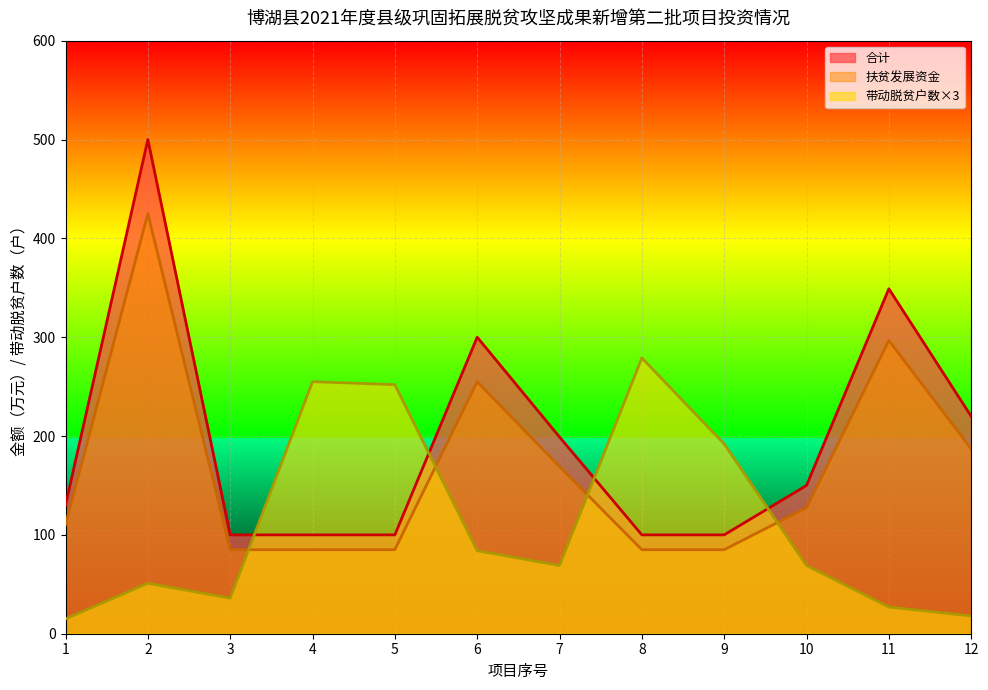

What is the difference between the 扶贫发展资金 values at 10 and 9?

42.5